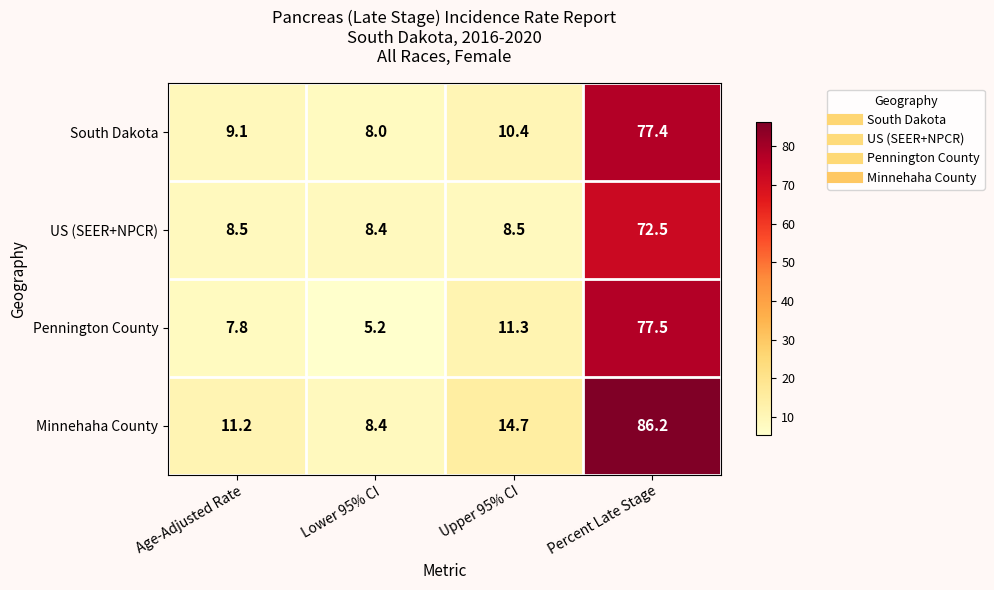

What is the difference between the maximum and minimum values in the Pennington County series?

72.3